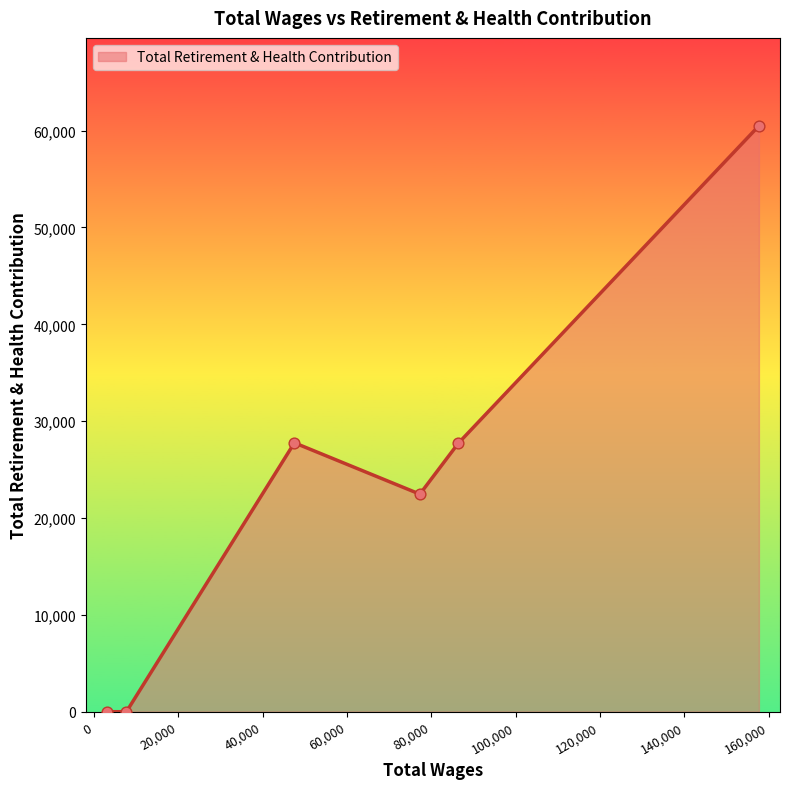

What is the difference between the maximum and second lowest values?

60498